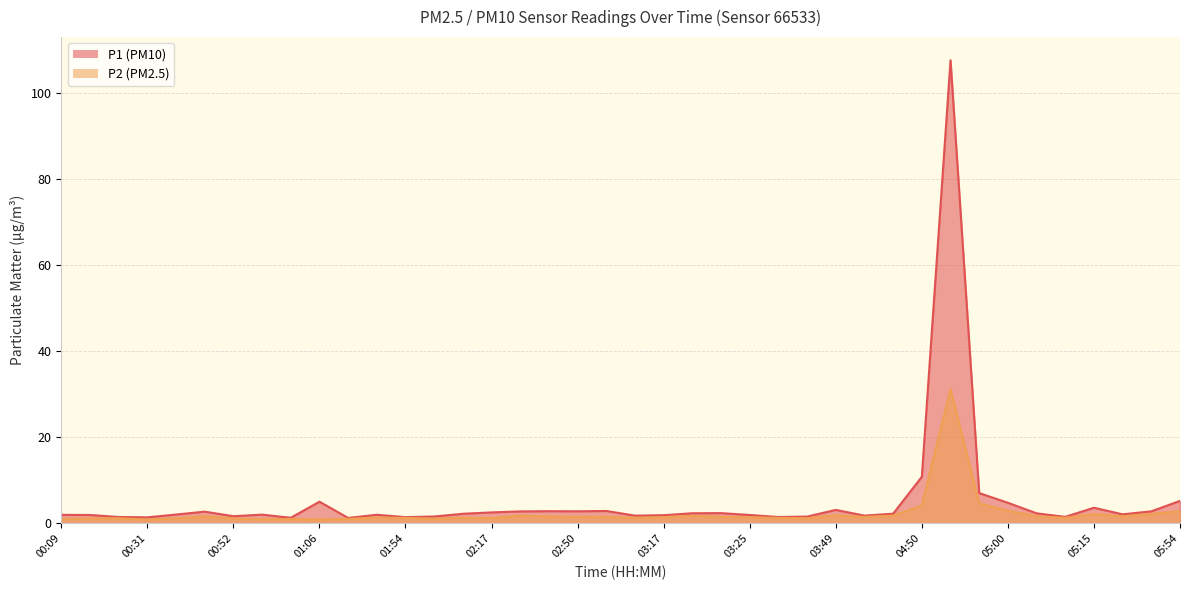

What value does the P1 series have at 02:17?

2.5